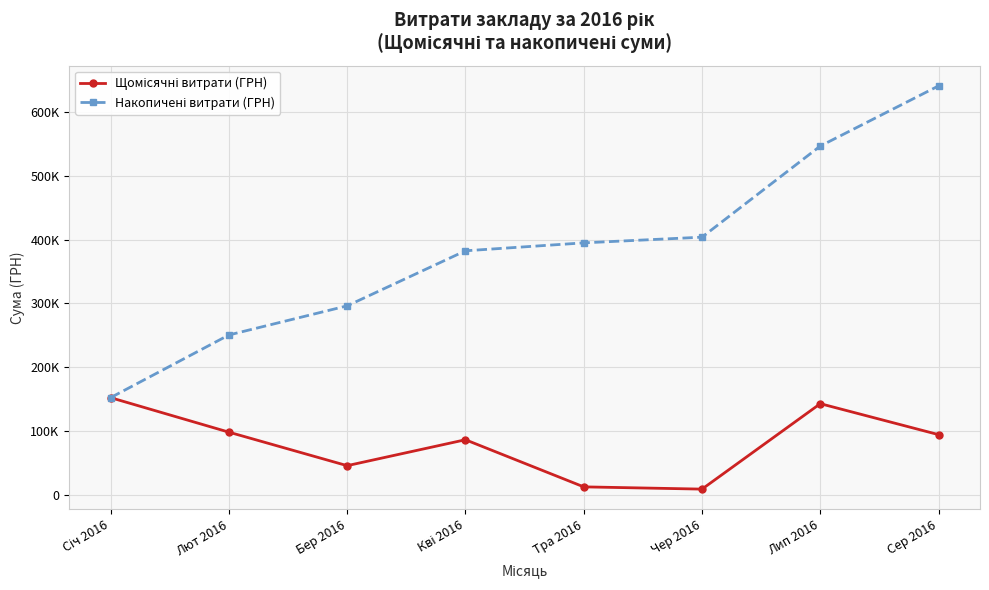

What is the sum of all Накопичені витрати (ГРН) values?

3068680.6